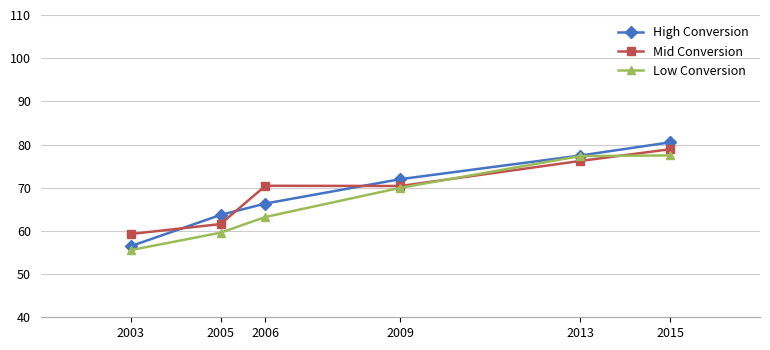

The value of Low Conversion at 2015 is 53.8. True or false?

False